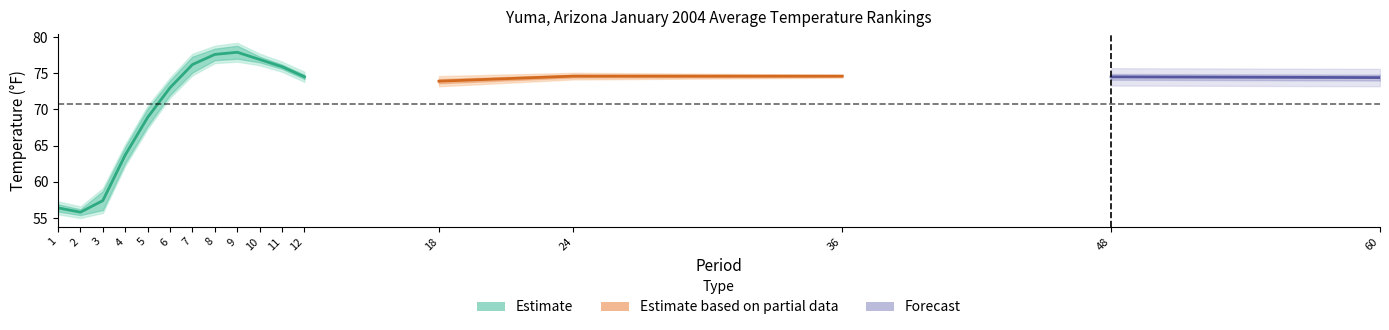

At which label does Value first exceed 74?

7